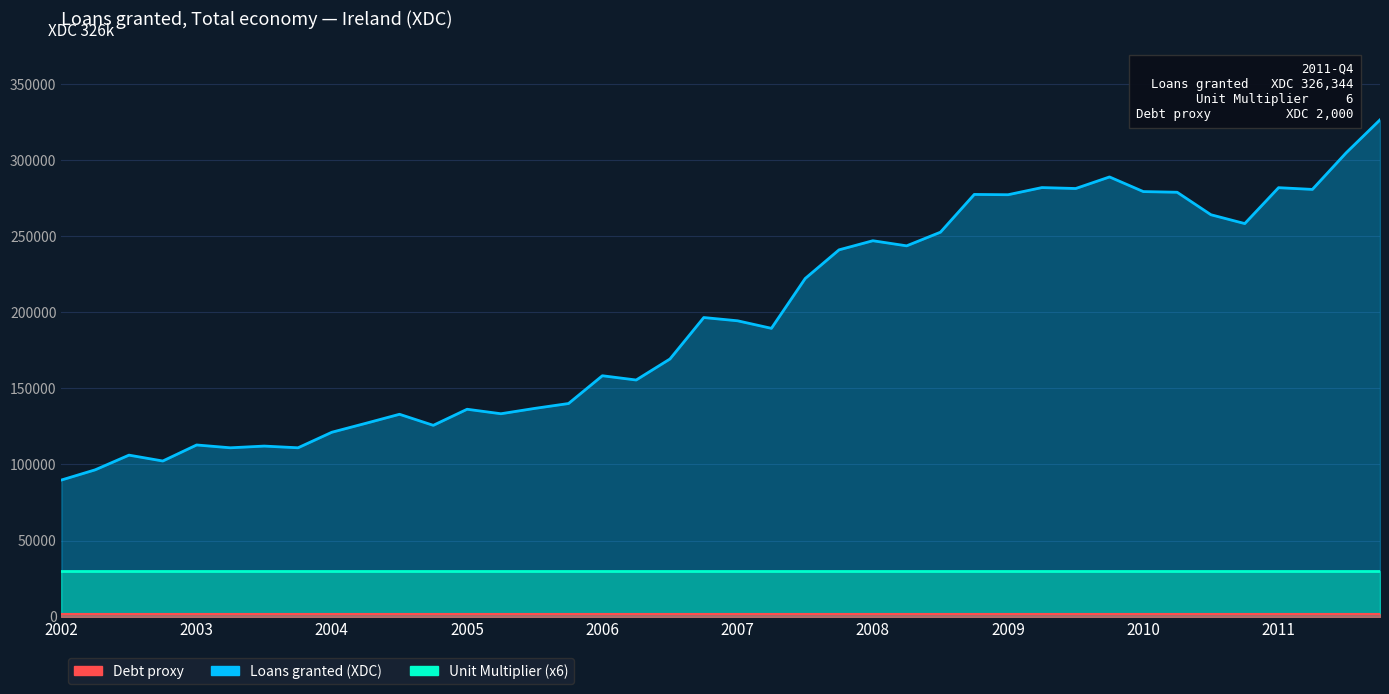

Where is the first local minimum?

2002-Q4